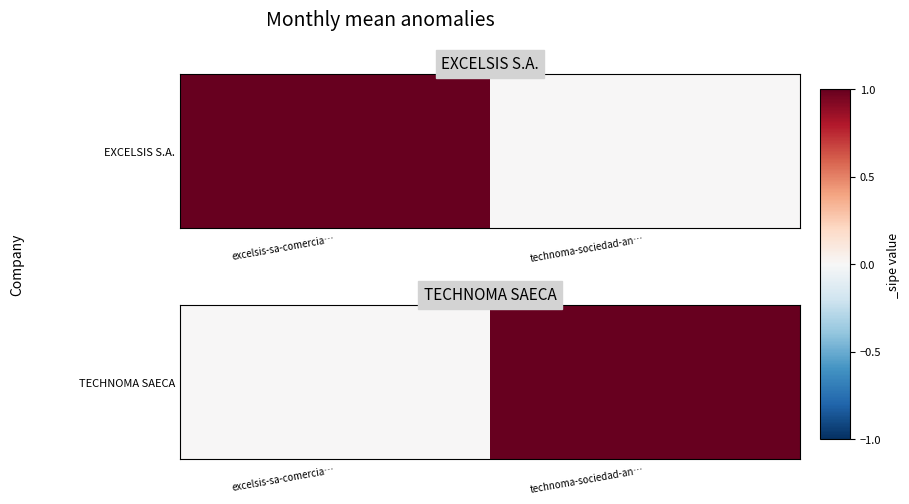

Is it true that the value at excelsis-sa-comercia… is 1?

False